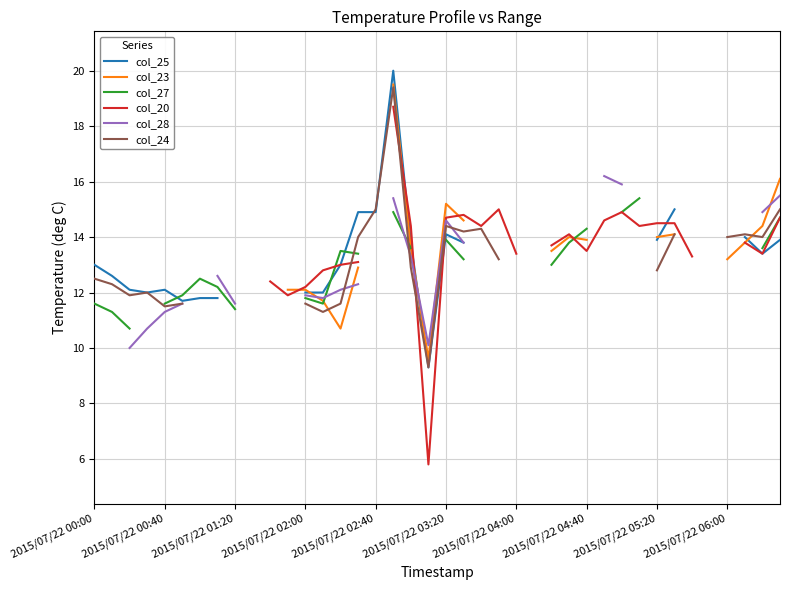

What is the difference between the highest and lowest values at 2015/07/22 04:40?

0.8